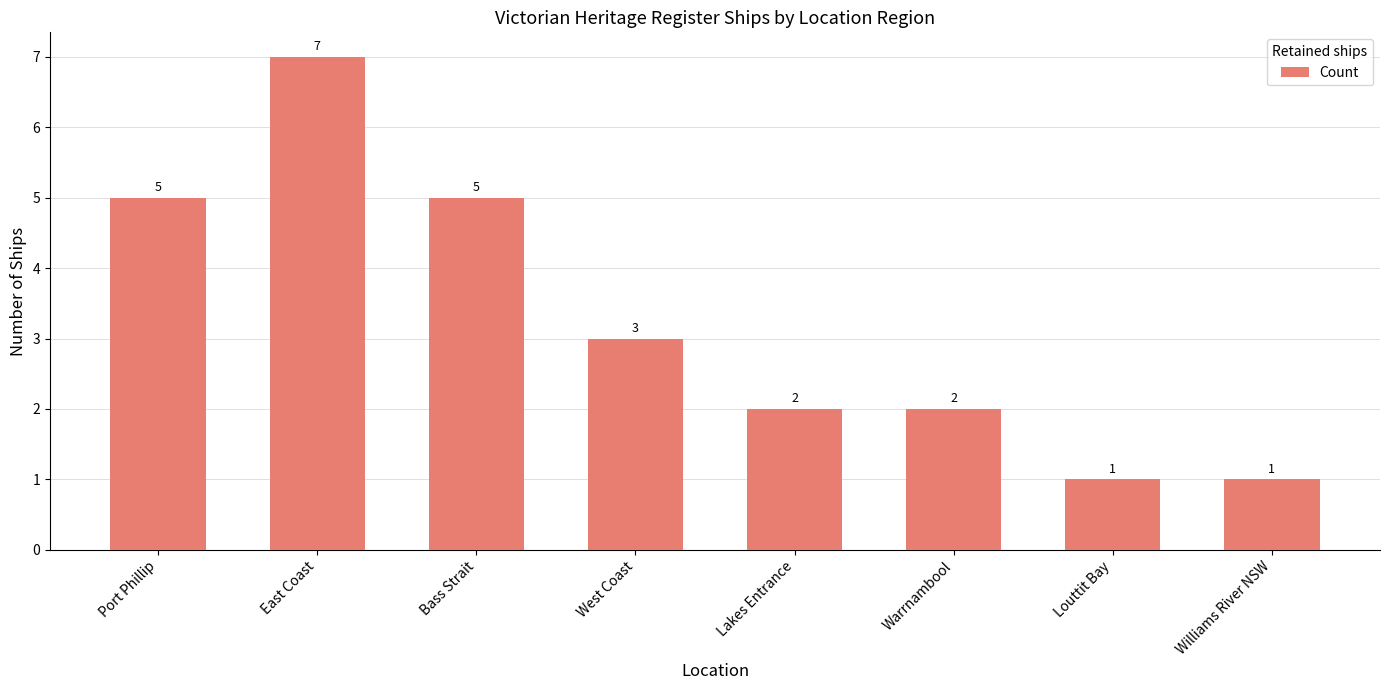

Between Bass Strait and West Coast, which is larger?

Bass Strait